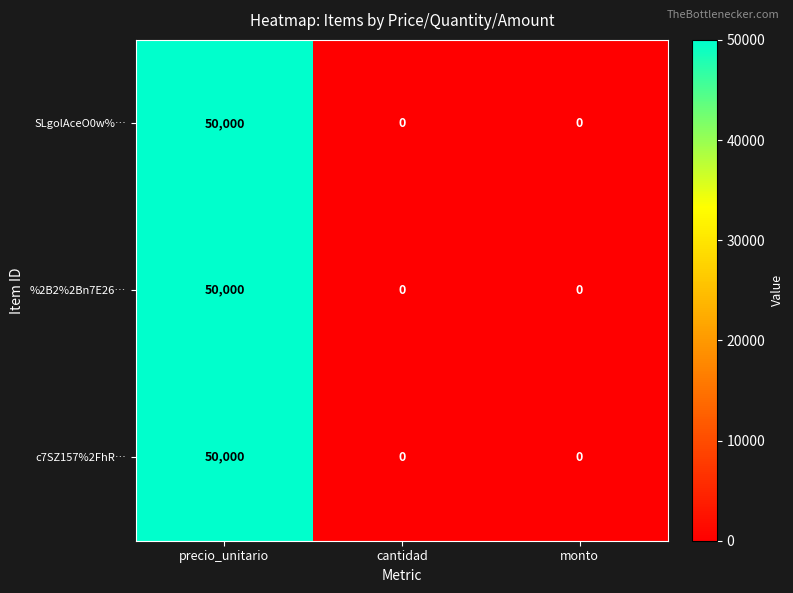

At which label does c7SZ157%2FhR… reach its peak?

precio_unitario